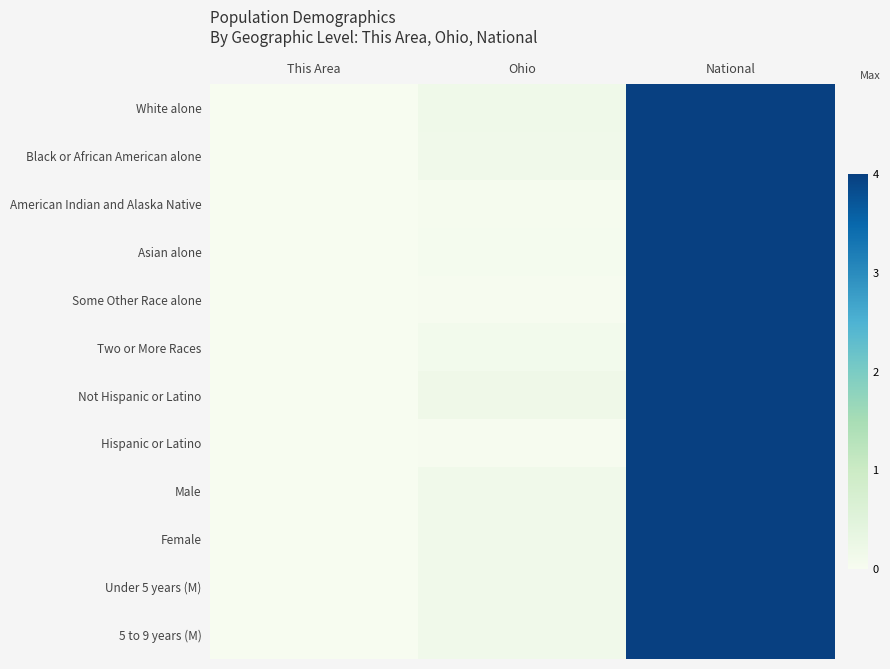

Reading left to right, transcribe all the data shown in this chart.

White alone: This Area=0.0	Ohio=0.2	National=4.0
Black or African American alone: This Area=0.0	Ohio=0.1	National=4.0
American Indian and Alaska Native: This Area=0.0	Ohio=0.0	National=4.0
Asian alone: This Area=0.0	Ohio=0.1	National=4.0
Some Other Race alone: This Area=0.0	Ohio=0.0	National=4.0
Two or More Races: This Area=0.0	Ohio=0.1	National=4.0
Not Hispanic or Latino: This Area=0.0	Ohio=0.2	National=4.0
Hispanic or Latino: This Area=0.0	Ohio=0.0	National=4.0
Male: This Area=0.0	Ohio=0.1	National=4.0
Female: This Area=0.0	Ohio=0.2	National=4.0
Under 5 years (M): This Area=0.0	Ohio=0.1	National=4.0
5 to 9 years (M): This Area=0.0	Ohio=0.1	National=4.0